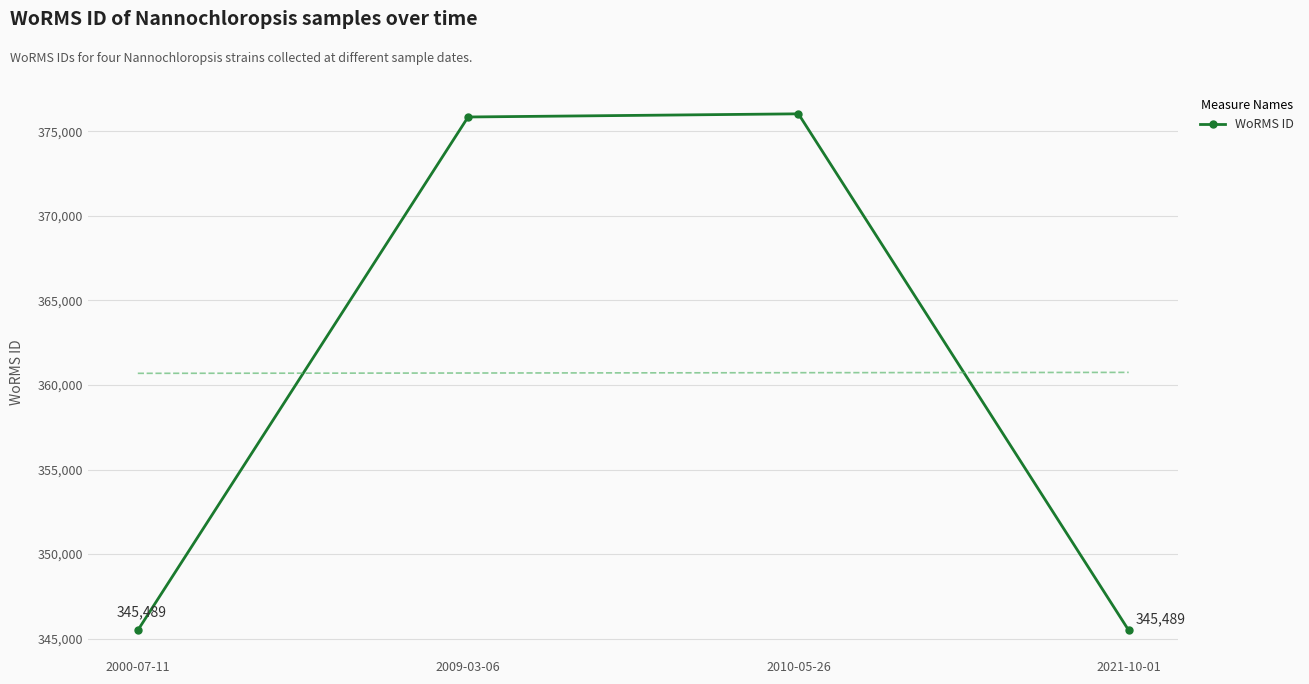

At which label does the data first exceed 375856?

2010-05-26